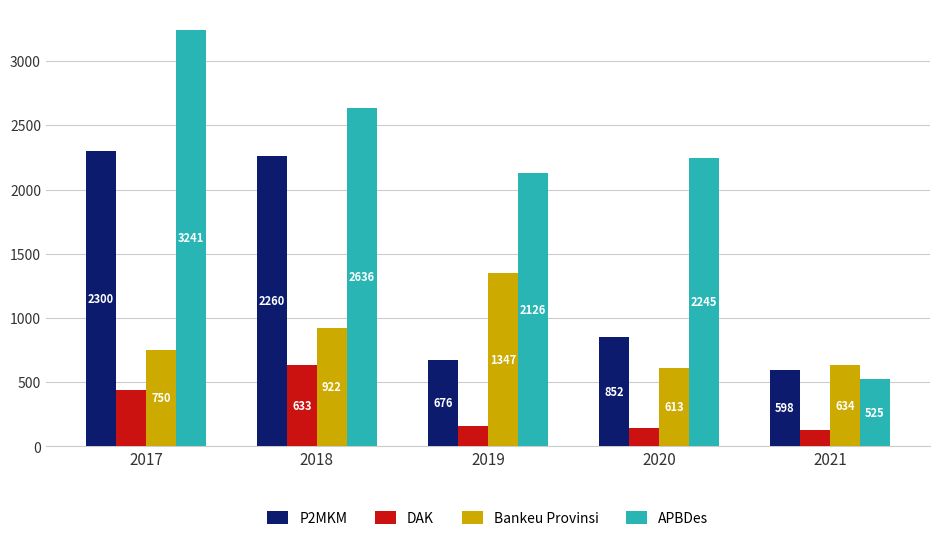

How many bars are there in each group?

4